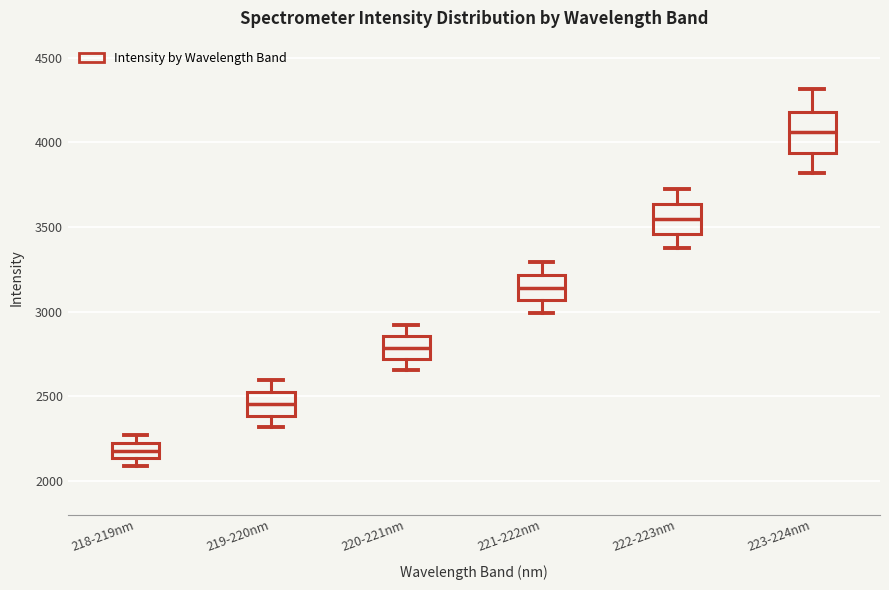

Which box has the highest median line?

223-224nm